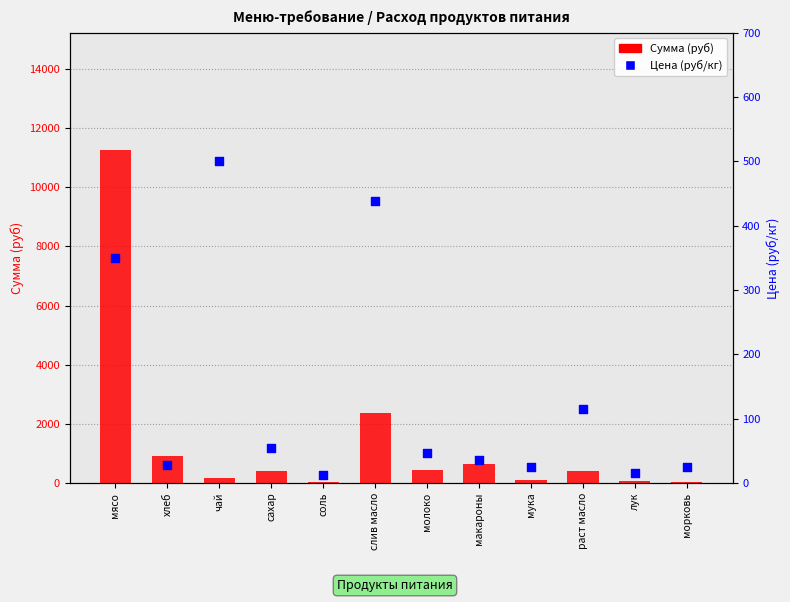

Which series reaches the minimum Y coordinate?

Цена (руб/кг)